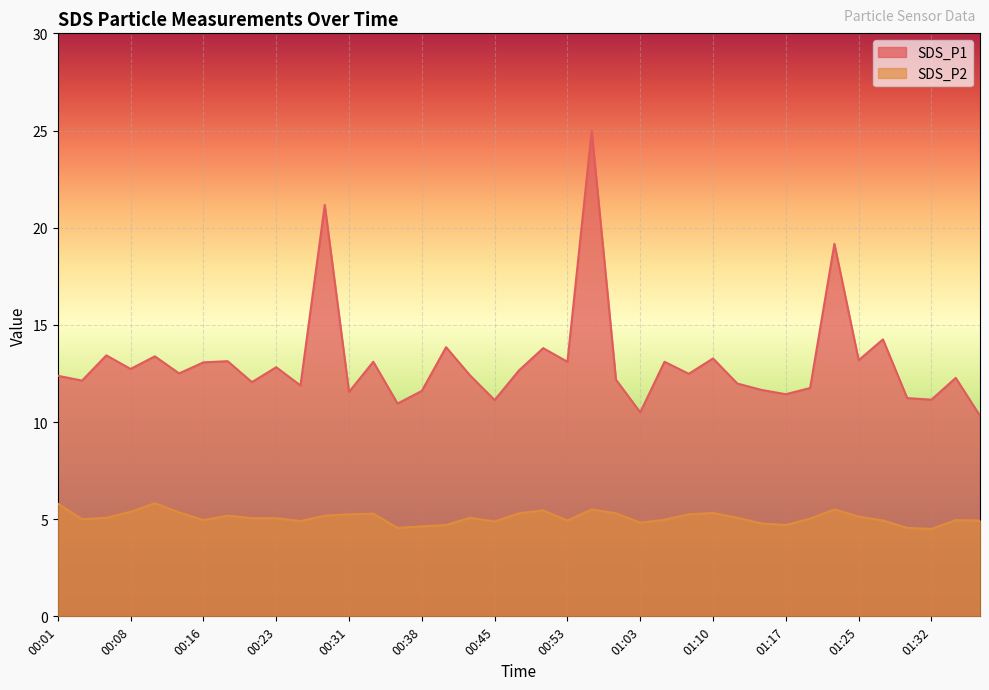

What is the difference between the second highest and minimum values in the SDS_P2 series?

1.3